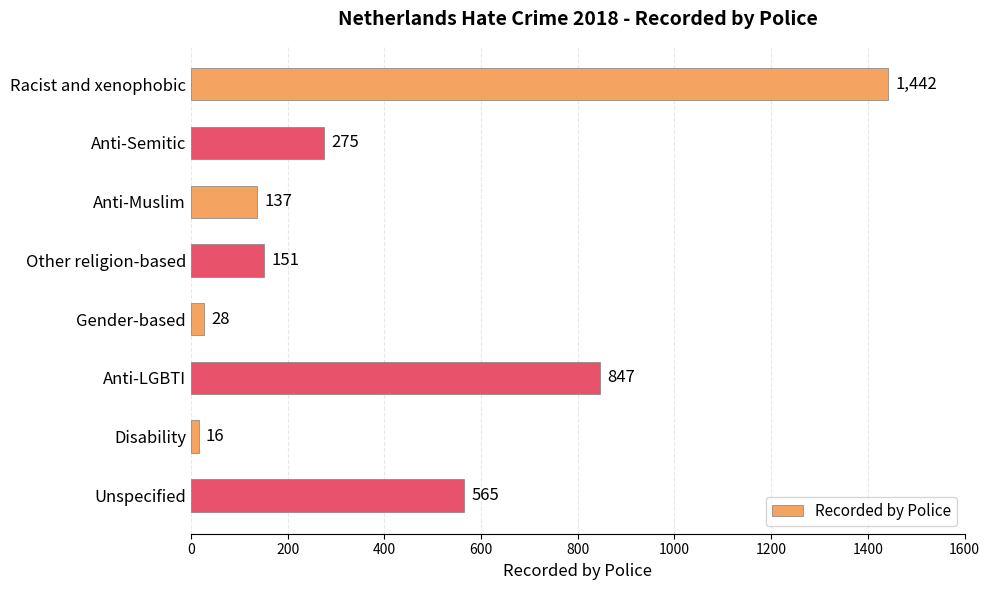

What is the label of the 7th bar from the bottom?

Anti-Semitic